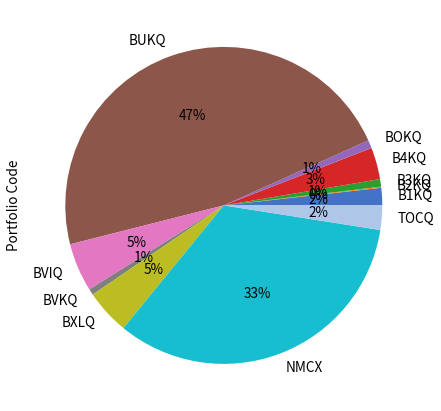

Is it true that TOCQ is 2% of the pie?

True